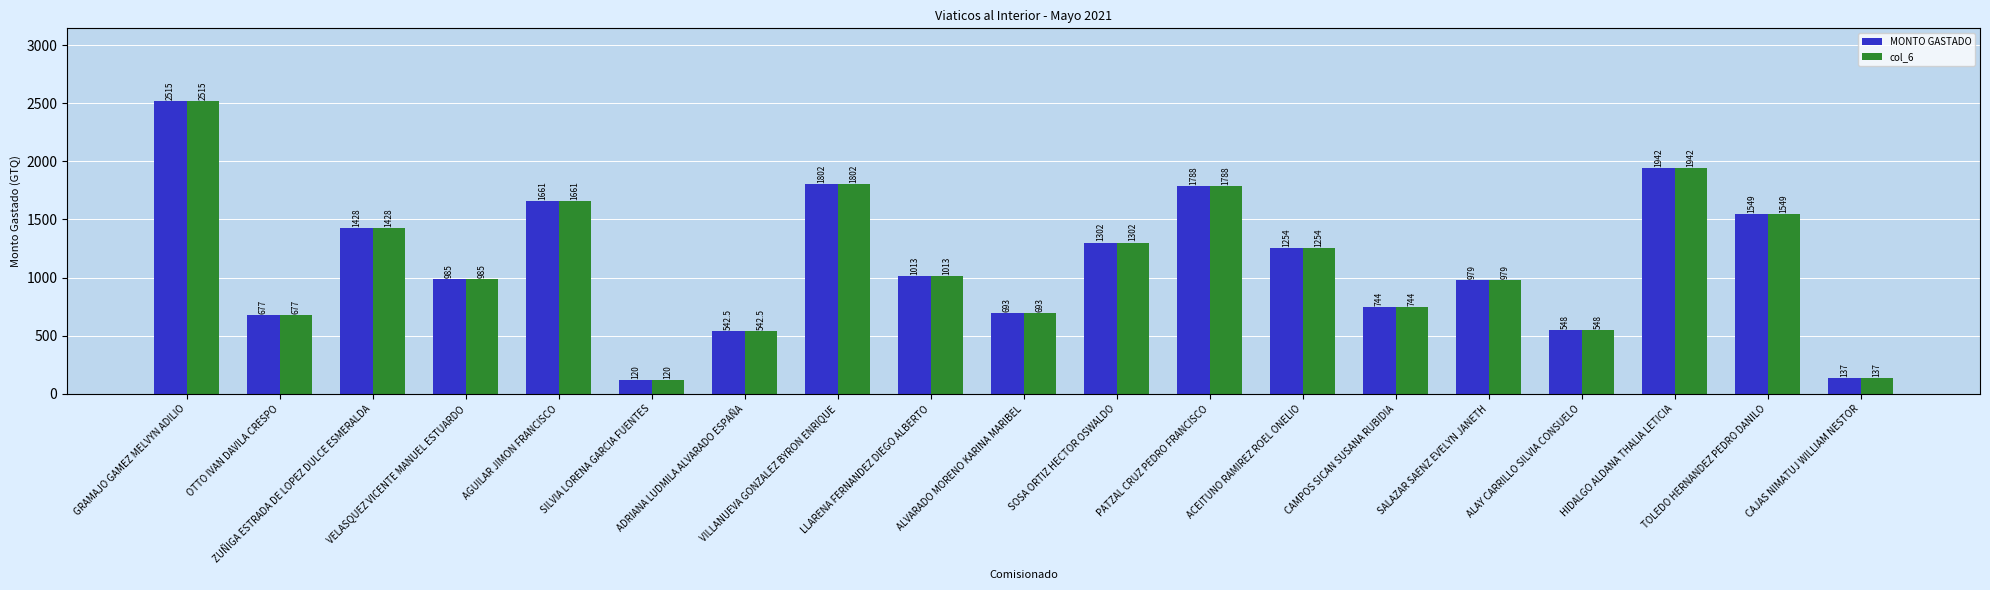

What is the value of the MONTO GASTADO bar at the 14th from the left?

744.0